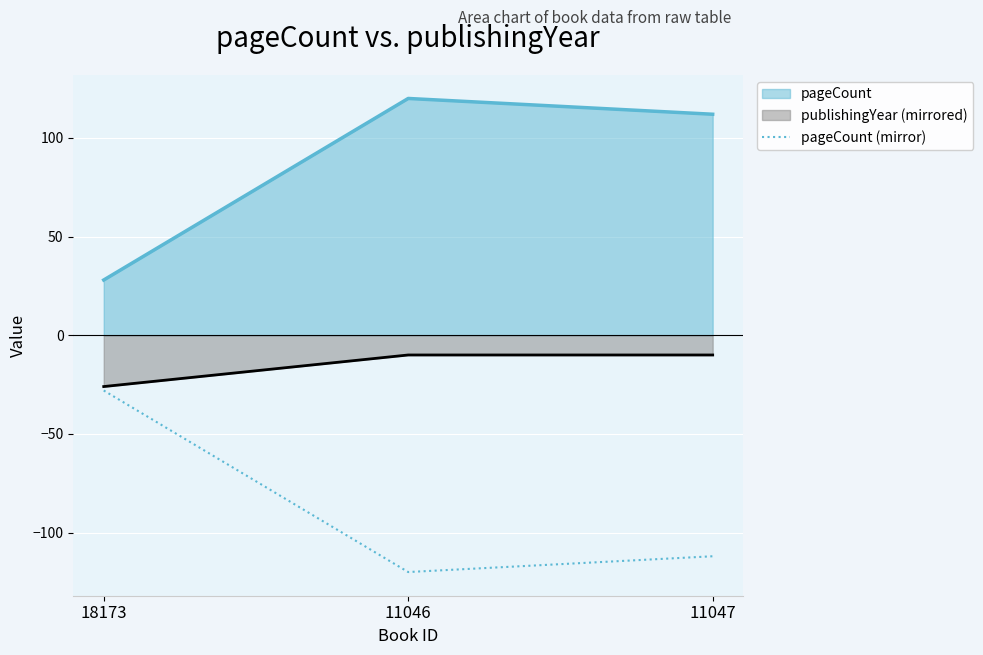

What is the minimum value shown in the chart?

-120